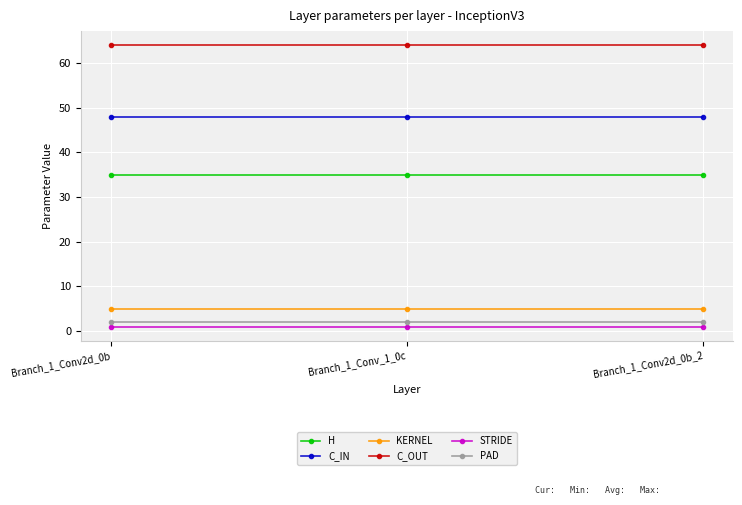

Is the value of C_OUT at Branch_1_Conv_1_0c greater than the value of H at Branch_1_Conv2d_0b?

Yes